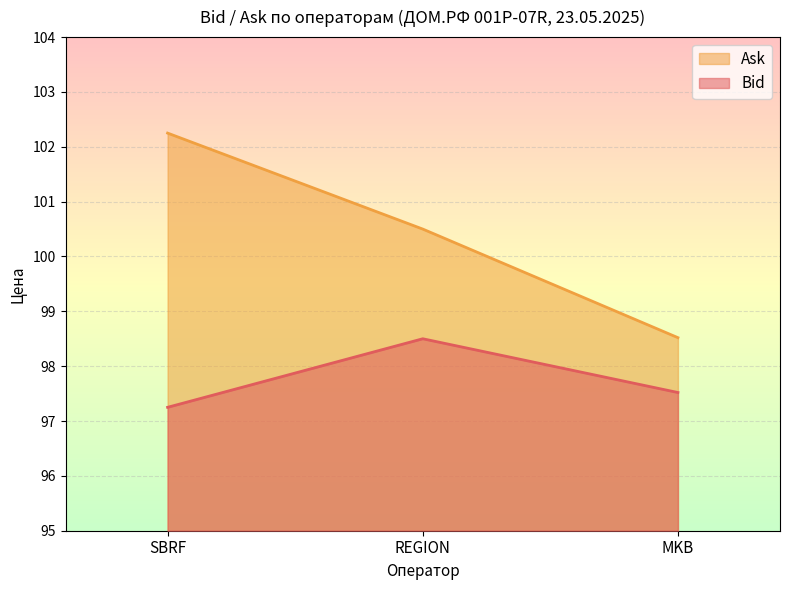

List the series in order of their peak value, highest first.

Ask, Bid